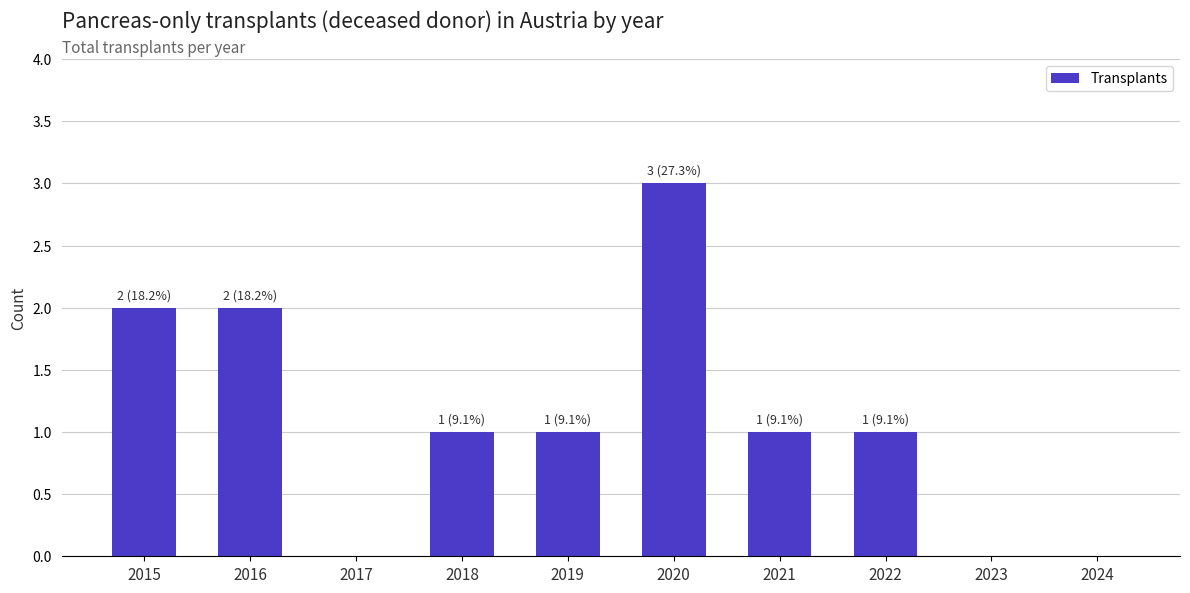

True or false: the data shows 2 at 2018.

False